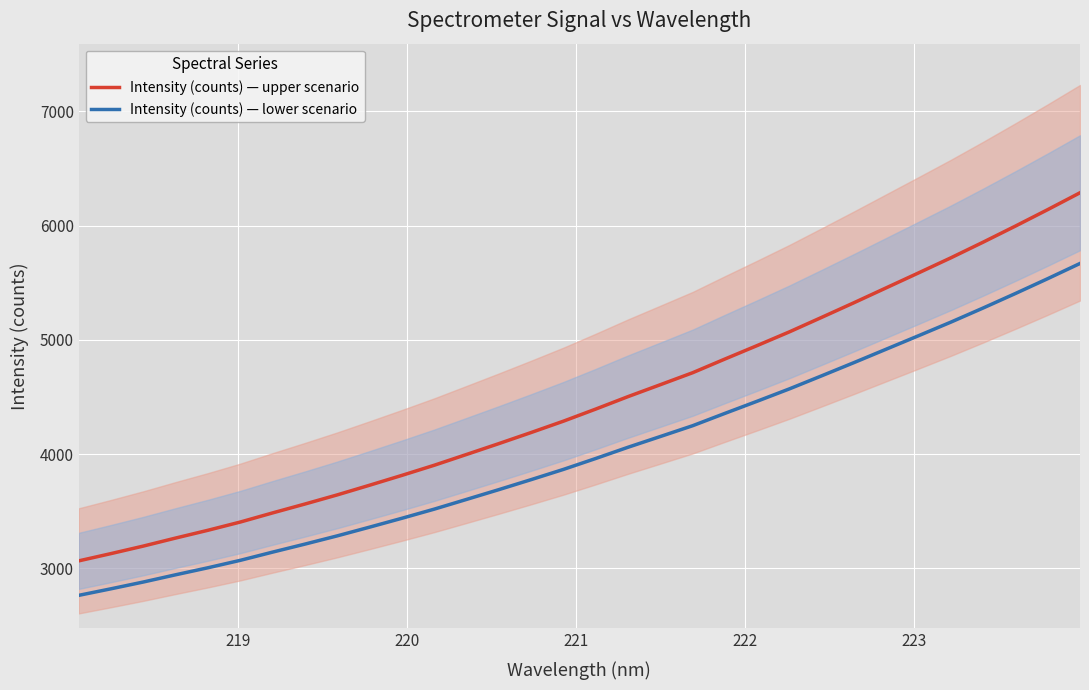

Is this an area chart (filled region under the line)?

No